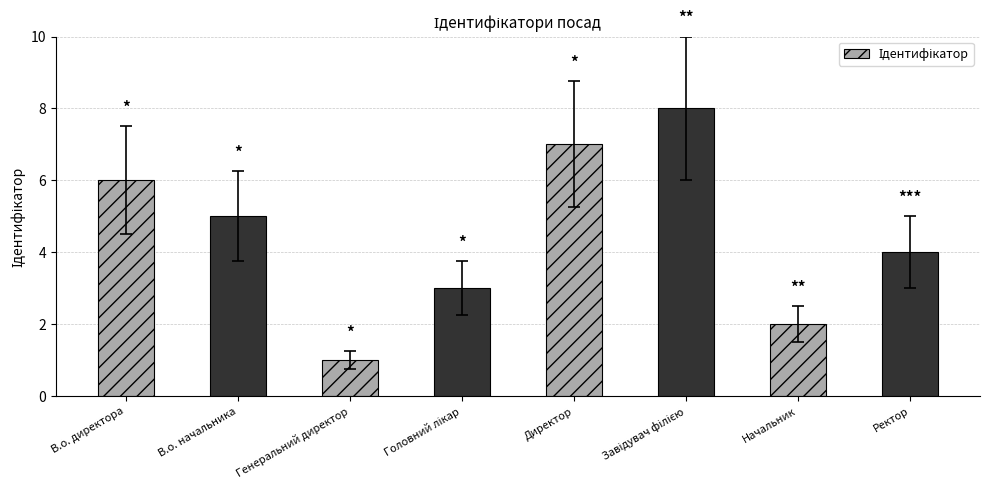

What is the label of the 3rd bar from the left?

Генеральний директор